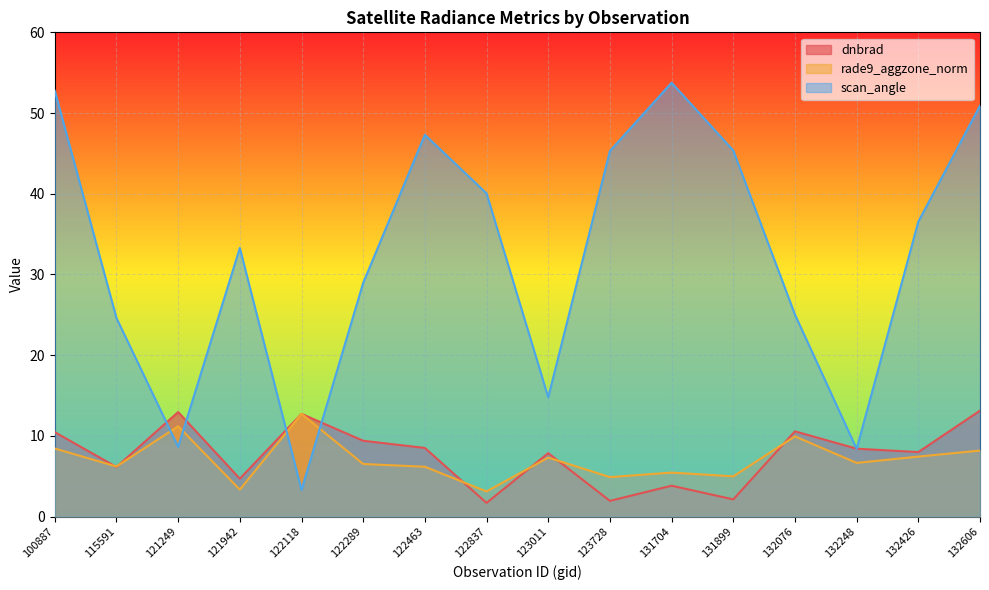

How many lines are shown in the chart?

3